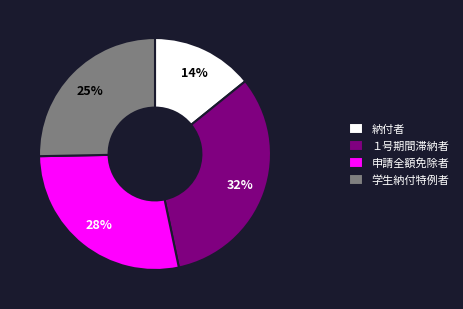

Which category has the biggest portion of the pie?

１号期間滞納者